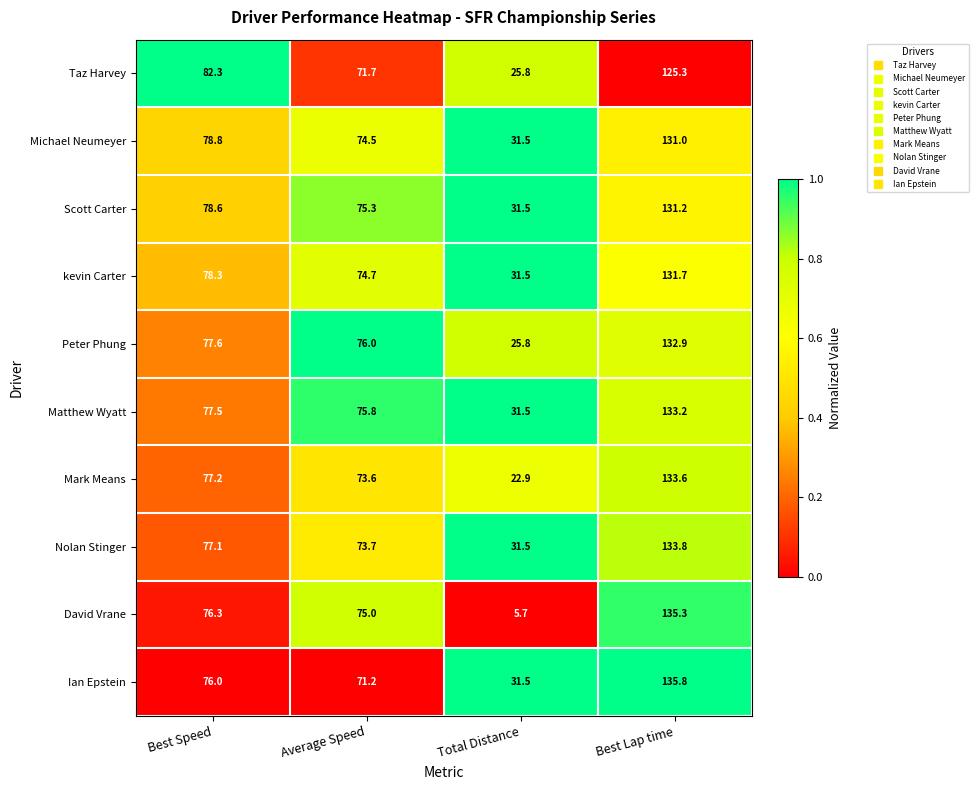

Which series has the largest total across all categories?

Matthew Wyatt